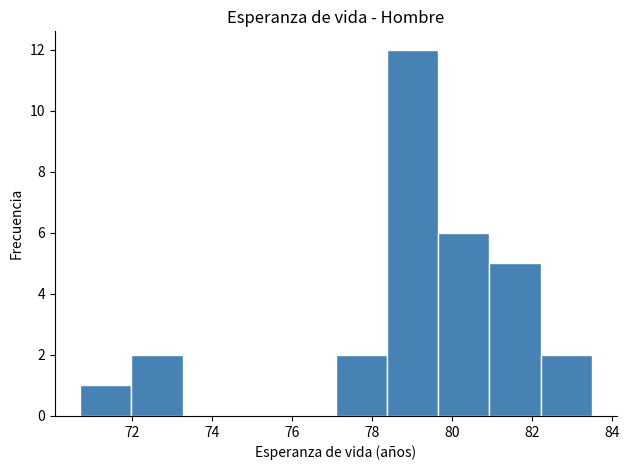

What is the height of the bar covering 70.70 to 71.98 on the x-axis? Neither the bar edges nor the heights are printed on the chart, so give them approximately, as read against the axes.

1